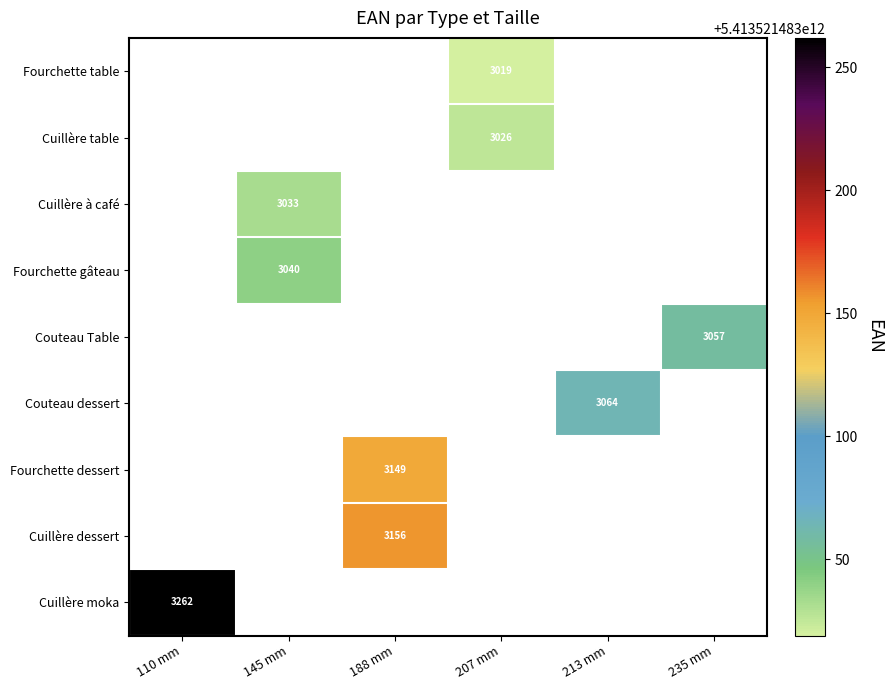

The value of Fourchette gâteau at 145 mm is 4243. True or false?

False